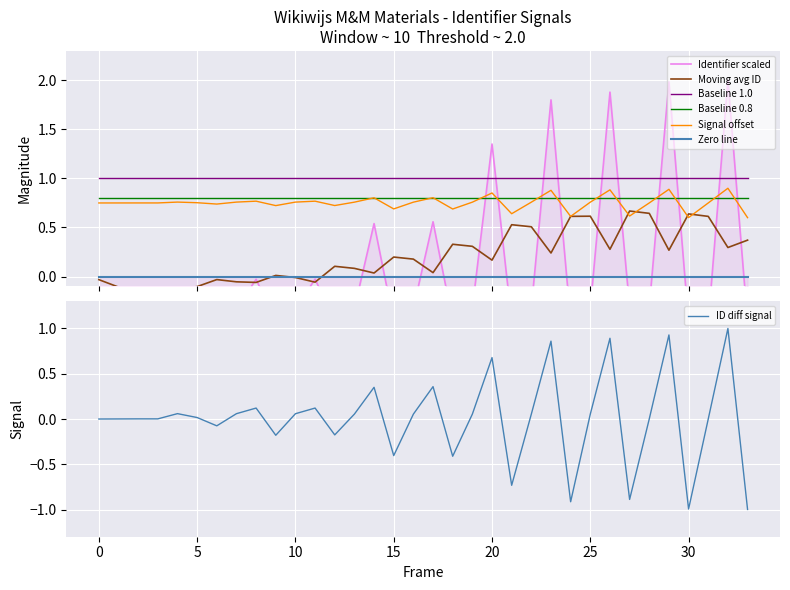

True or false: Baseline 1.0 and Signal offset cross at least once.

False